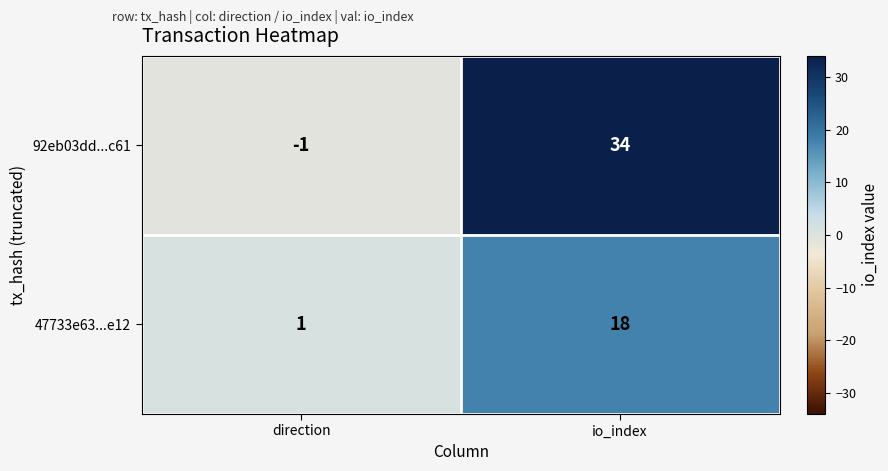

Reading left to right, extract all data points from this chart.

92eb03dd...c61: direction=-1	io_index=34
47733e63...e12: direction=1	io_index=18